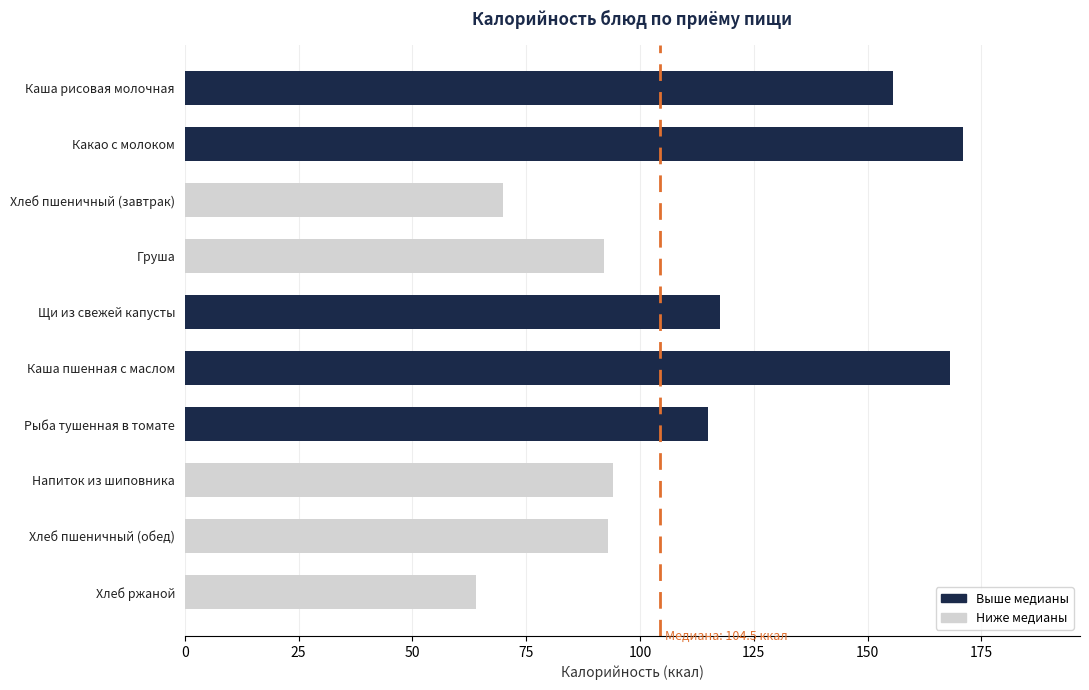

At which category does the chart reach its minimum across all series?

Хлеб ржаной